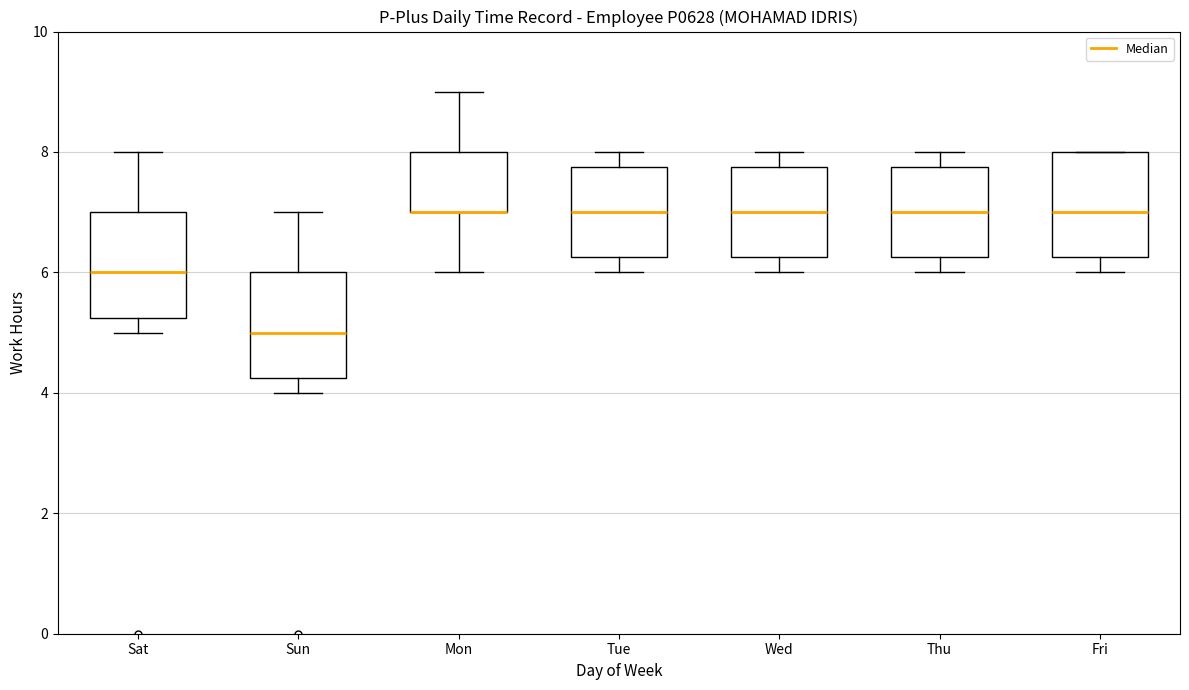

Reading left to right, read every box against the y-axis: the position of its median line, the range the box covers, and the ends of its whiskers. The values are not printed on the chart, so give them approximately, as read against the axis.

Sat: median 6.0, box 5.2 to 7.0, whiskers 5.0 to 8.0
Sun: median 5.0, box 4.2 to 6.0, whiskers 4.0 to 7.0
Mon: median 7.0 (drawn on the box's lower edge), box 7.0 to 8.0, whiskers 6.0 to 9.0
Tue: median 7.0, box 6.2 to 7.8, whiskers 6.0 to 8.0
Wed: median 7.0, box 6.2 to 7.8, whiskers 6.0 to 8.0
Thu: median 7.0, box 6.2 to 7.8, whiskers 6.0 to 8.0
Fri: median 7.0, box 6.2 to 8.0, whiskers 6.0 to 8.0